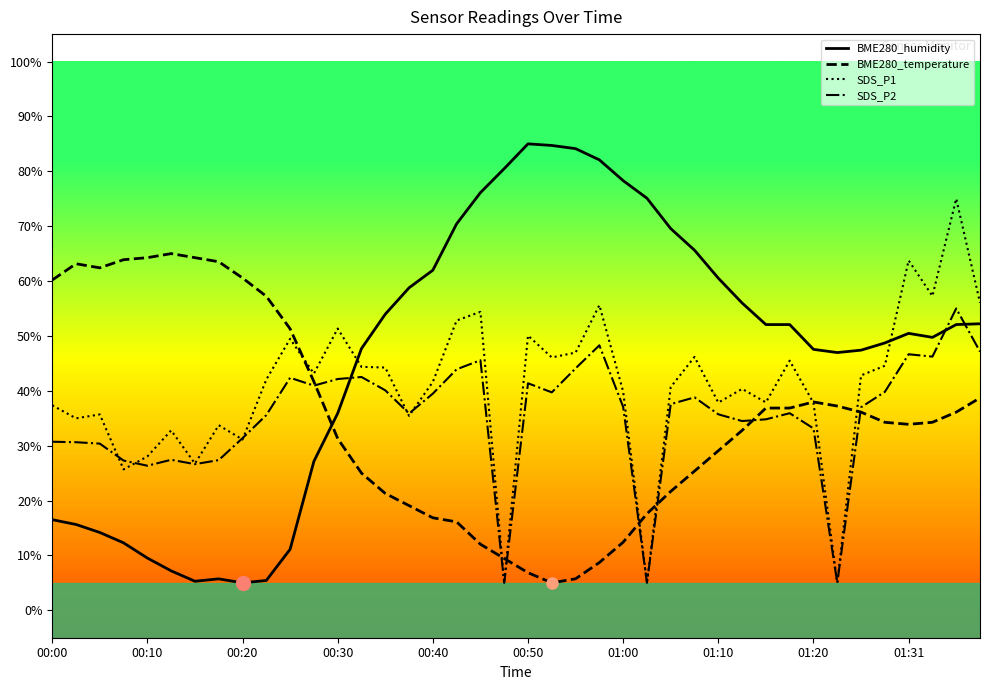

Which series has the largest total across all categories?

BME280_humidity